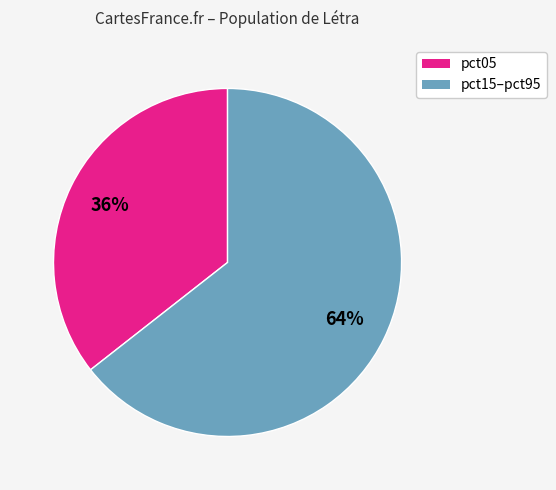

To the nearest percent, what is the average slice percentage?

50%